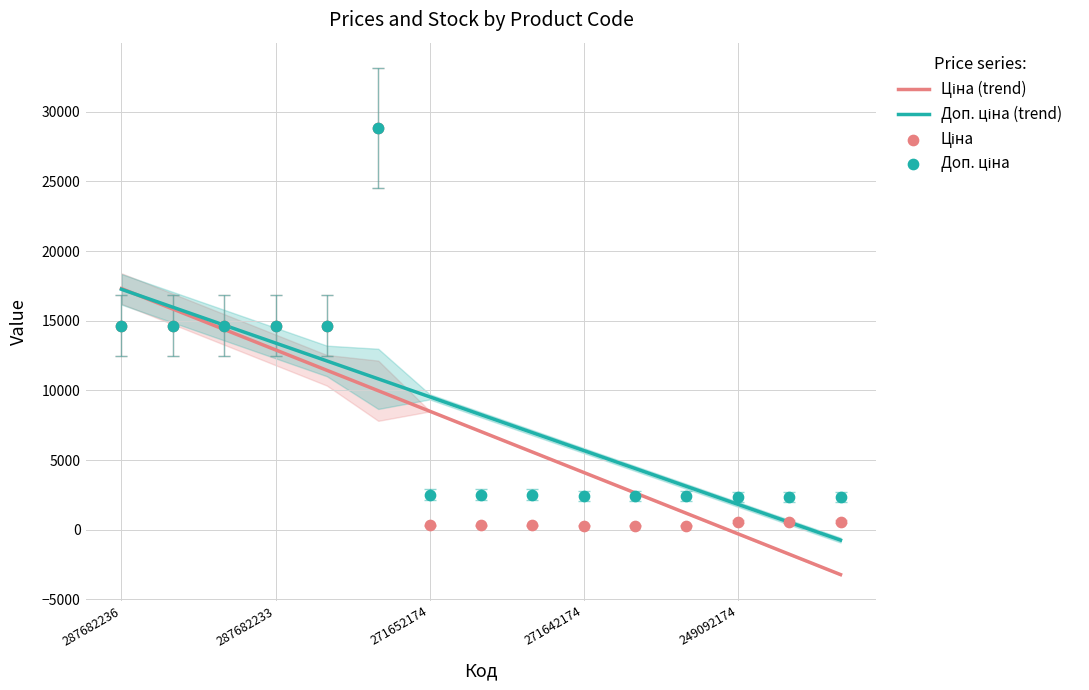

Which series has the largest total across all categories?

Доп. ціна